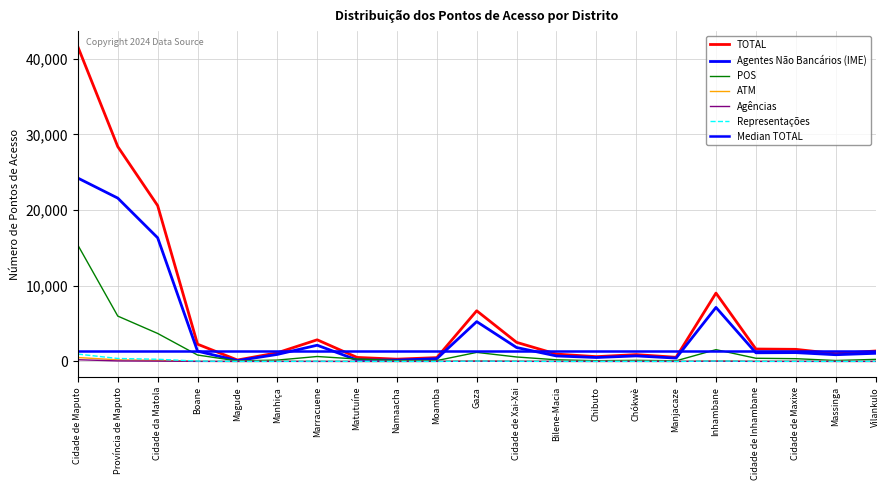

List the labels in order of ATM value, smallest first.

Magude, Namaacha, Matutuíne, Manjacaze, Chibuto, Massinga, Vilankulo, Moamba, Bilene-Macia, Chókwè, Marracuene, Cidade de Inhambane, Boane, Manhiça, Cidade de Maxixe, Cidade de Xai-Xai, Gaza, Inhambane, Cidade da Matola, Província de Maputo, Cidade de Maputo